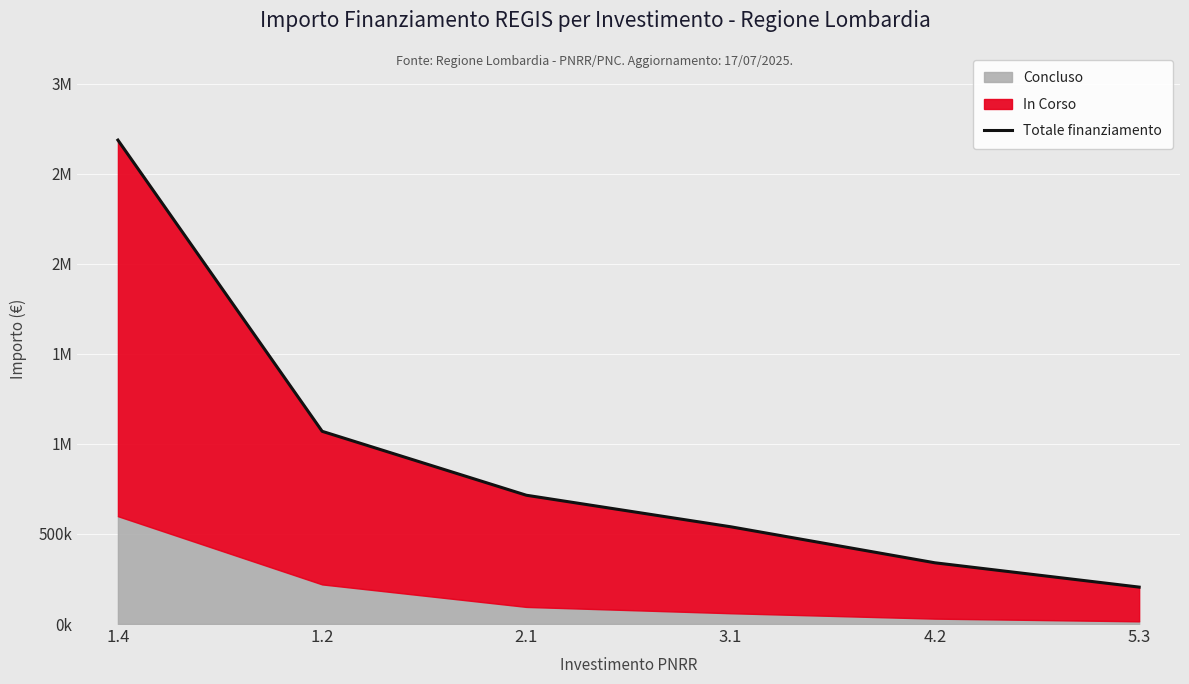

The chart shows a value of 540000 at 3.1. True or false?

True